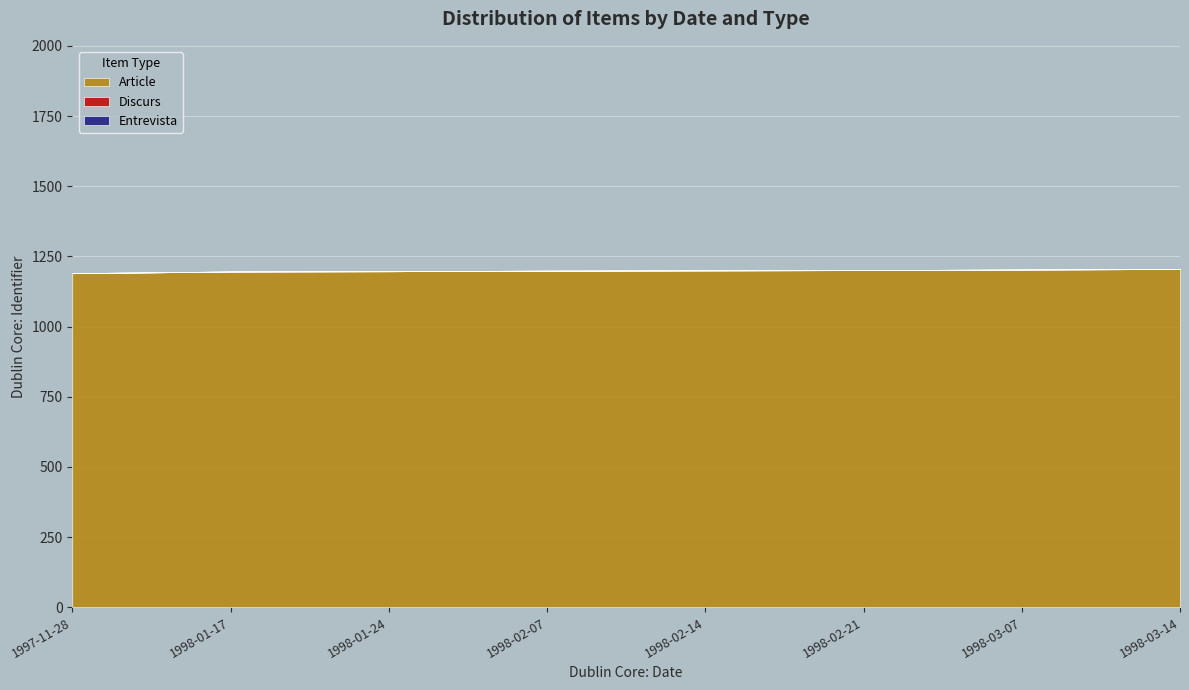

The Discurs series shows 0 at 1998-01-17. True or false?

True